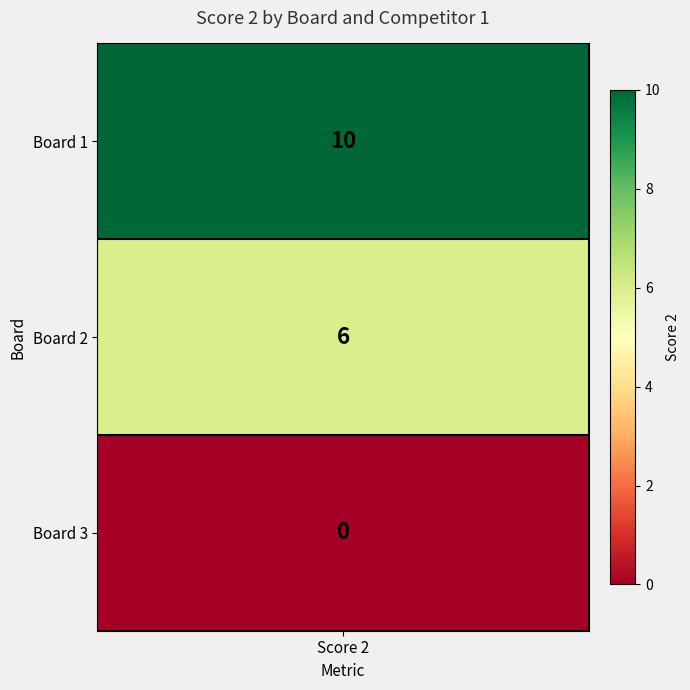

How many values exceed 6?

1